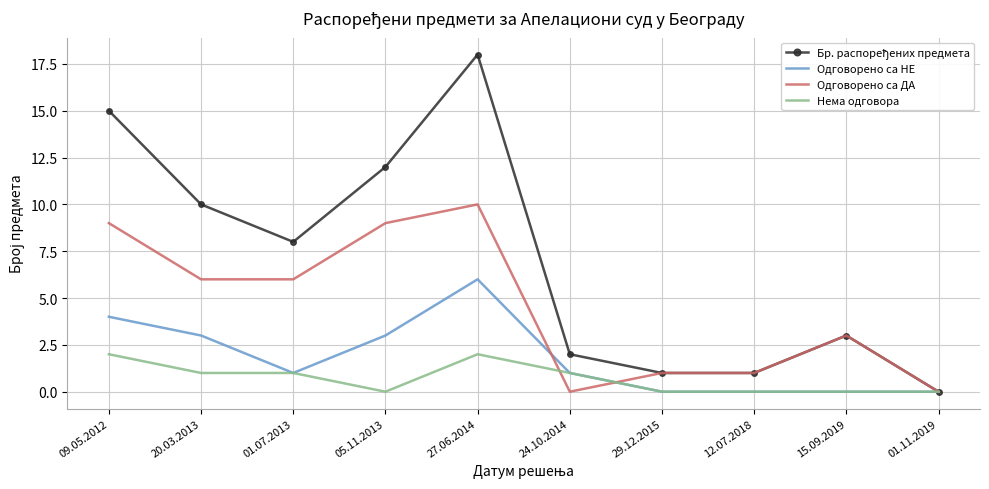

Where does the Нема одговора series first go above 1?

09.05.2012